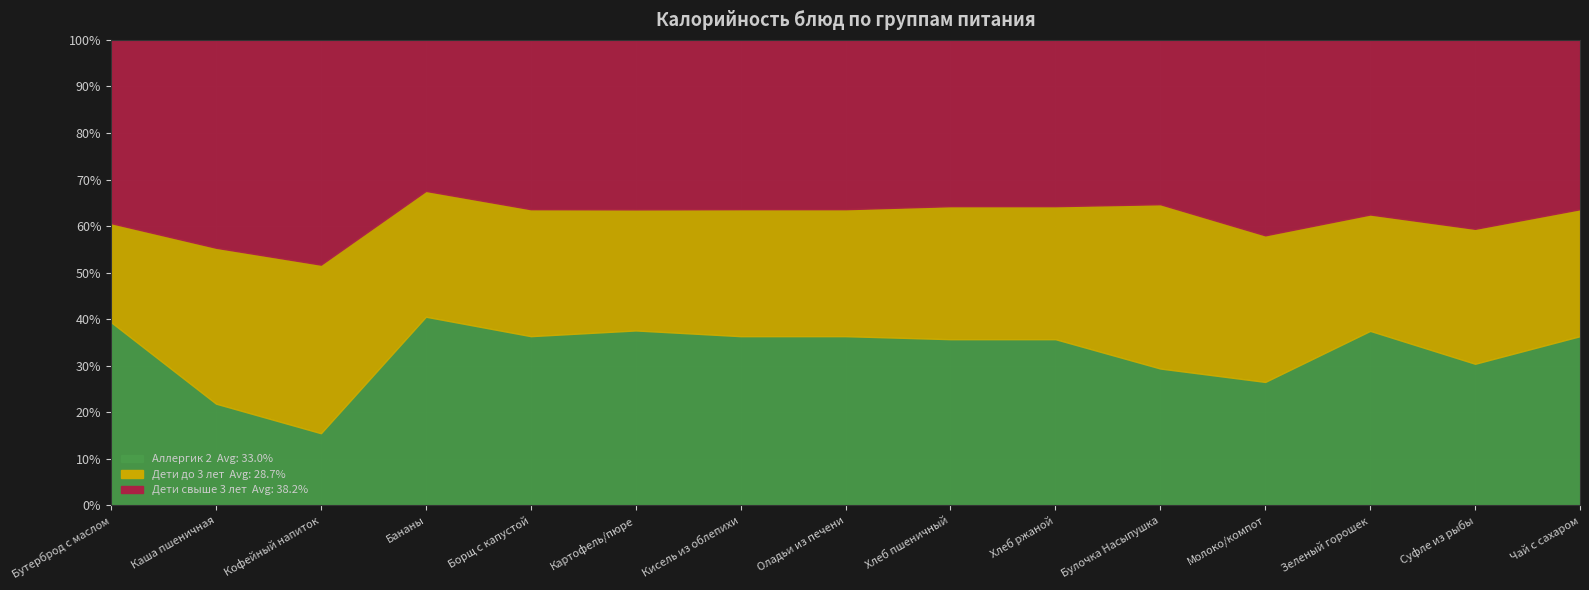

What is the total value across all series at Оладьи из печени?

100.0